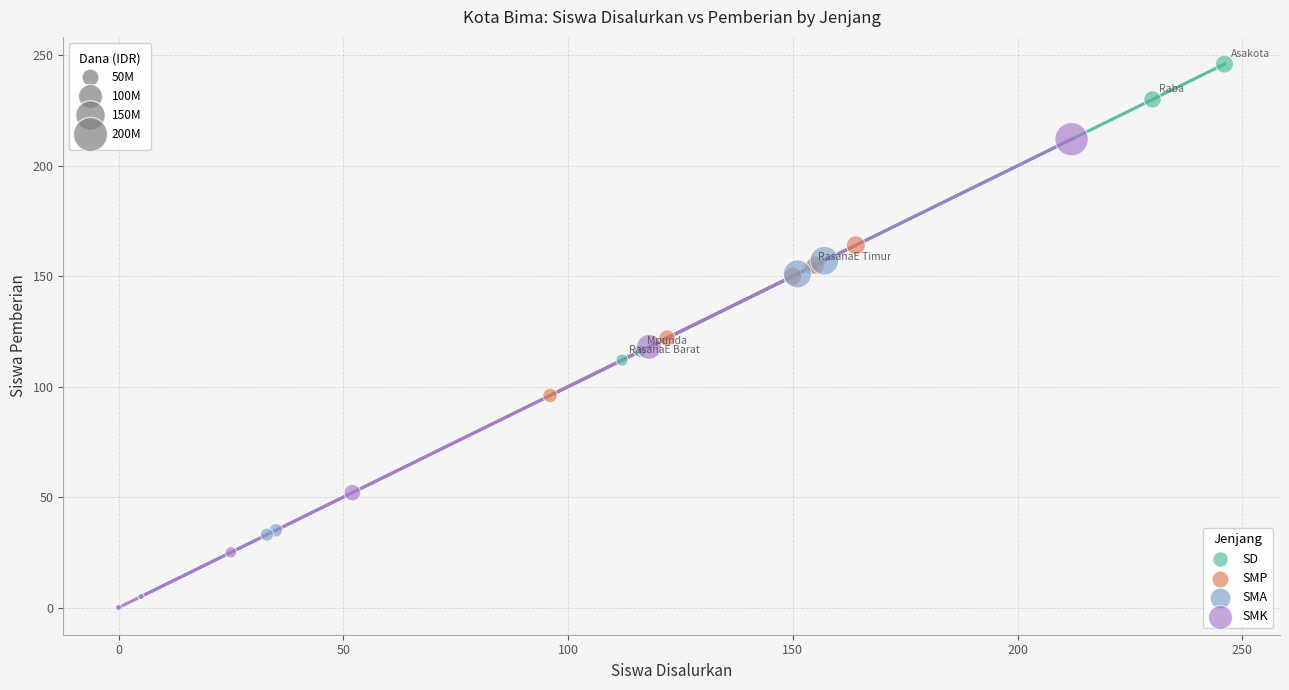

Which series reaches the maximum Y coordinate?

SD